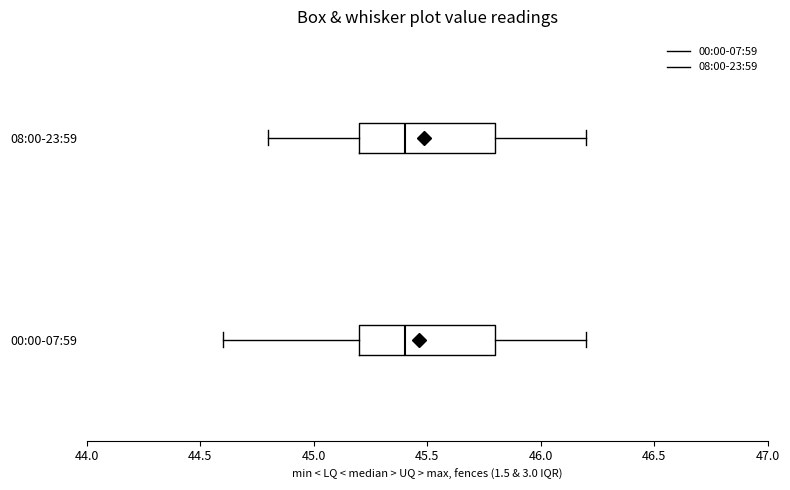

Reading bottom to top, transcribe this box plot: for each box, give where its median line is, the range the box spans, and where its two whiskers end, as read against the x-axis. The values are not printed on the chart, so give them approximately, as read against the axis.

00:00-07:59: median 45.4, box 45.2 to 45.8, whiskers 44.6 to 46.2
08:00-23:59: median 45.4, box 45.2 to 45.8, whiskers 44.8 to 46.2